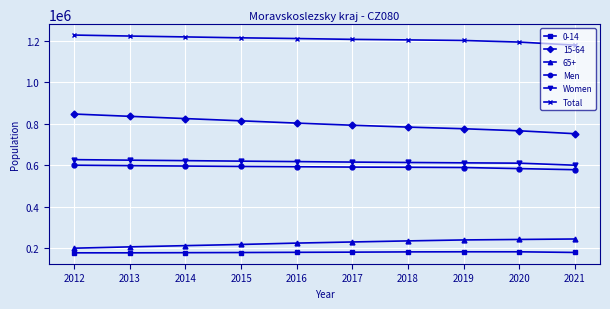

Which series has the largest total across all categories?

Total